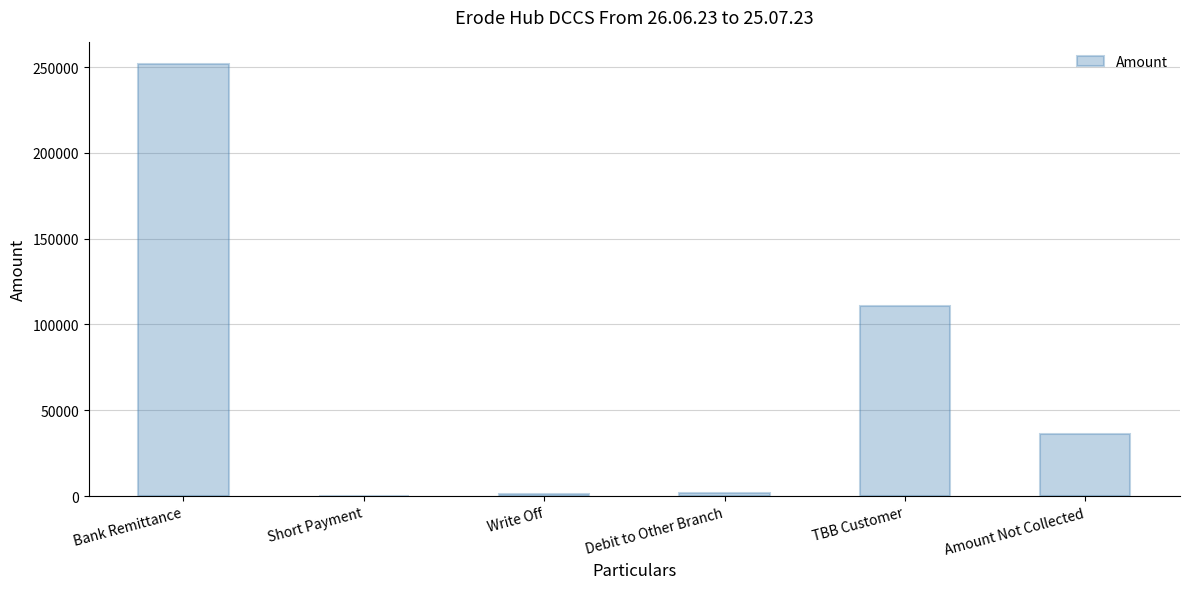

Are the bars horizontal?

No